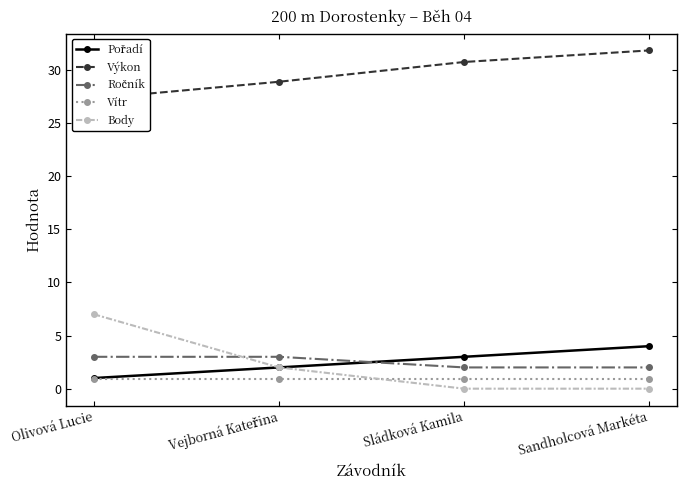

Does the chart display data point markers on the line(s)?

Yes